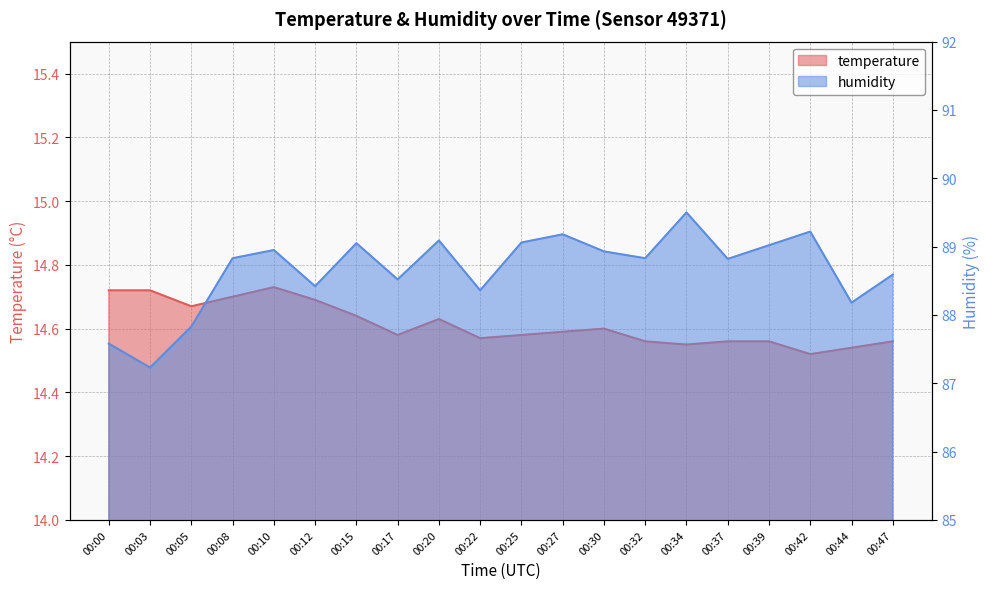

How many series are shown in this chart?

2